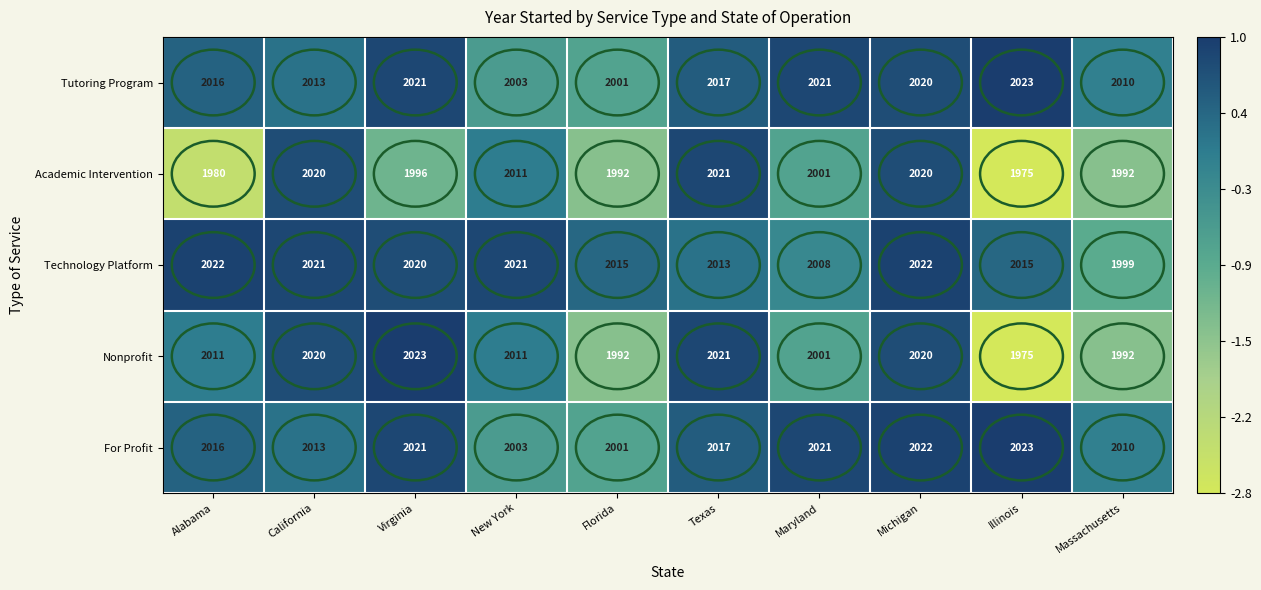

True or false: Academic Intervention has a value of 1996 at Virginia.

True